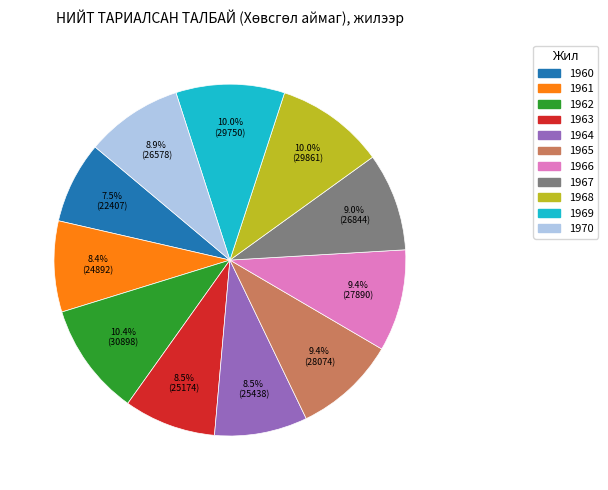

To the nearest percent, what is the difference between the largest and smallest slice percentages?

3%